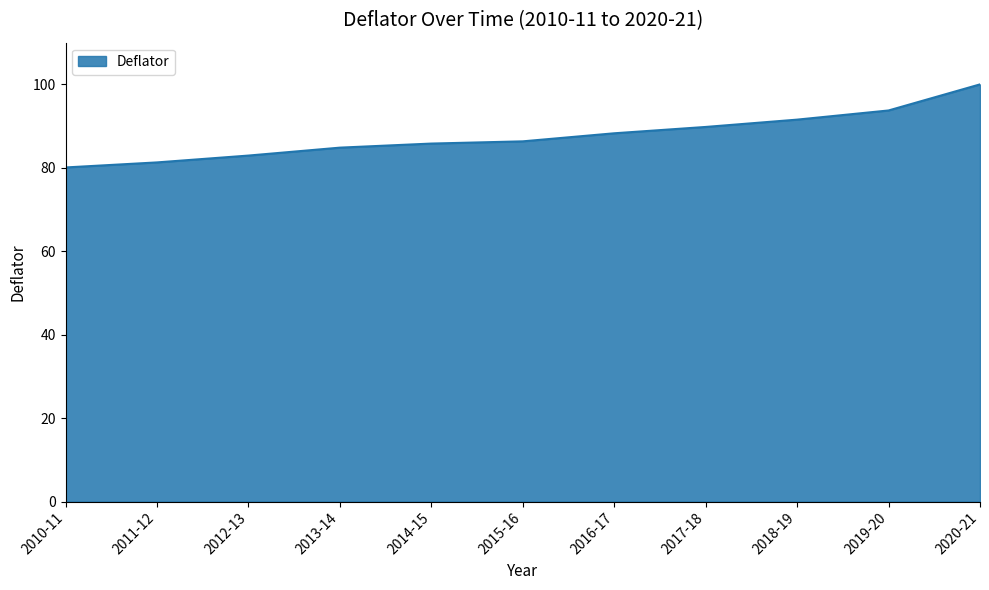

Which category has the lowest value across all series?

2010-11